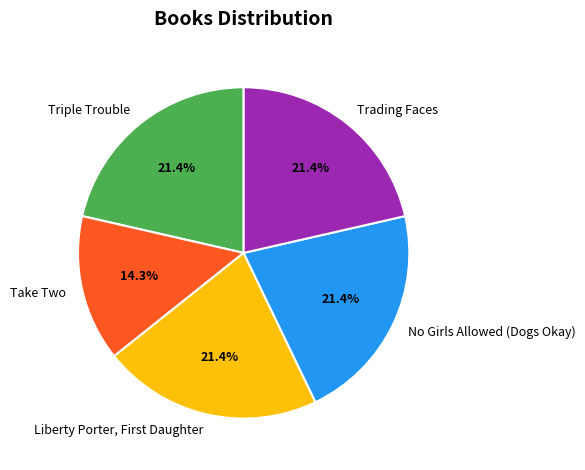

How much of the chart is everything except Triple Trouble?

78.6%